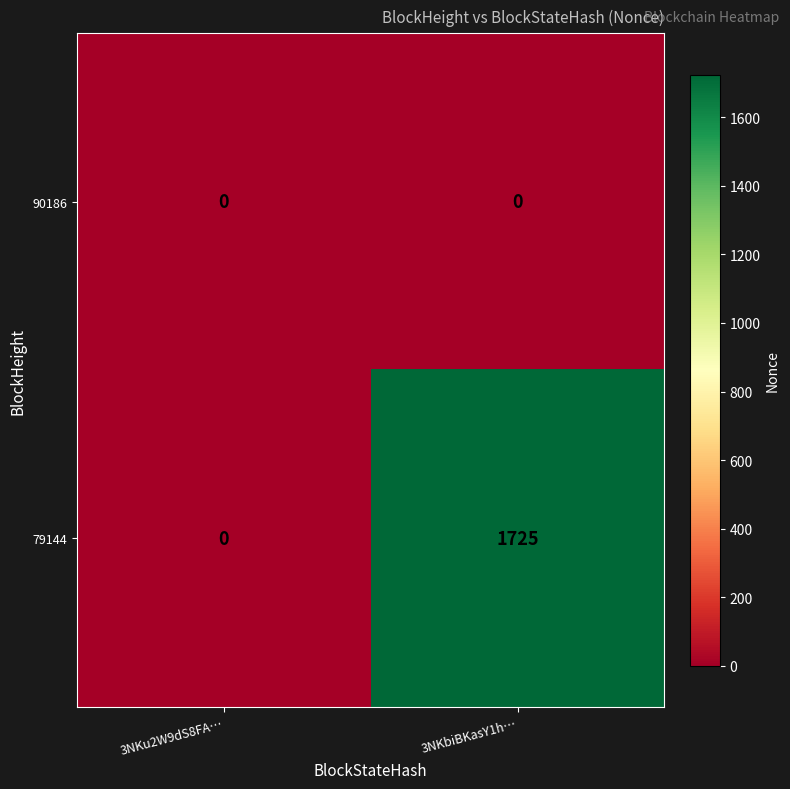

Reading left to right, list all the values displayed in this chart.

90186: 3NKu2W9dS8FA…=0	3NKbiBKasY1h…=0
79144: 3NKu2W9dS8FA…=0	3NKbiBKasY1h…=1725